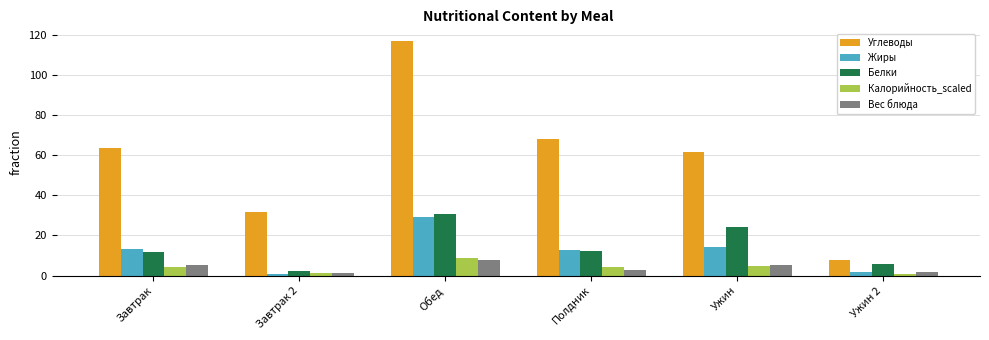

Which category has the highest value in the Жиры series?

Обед